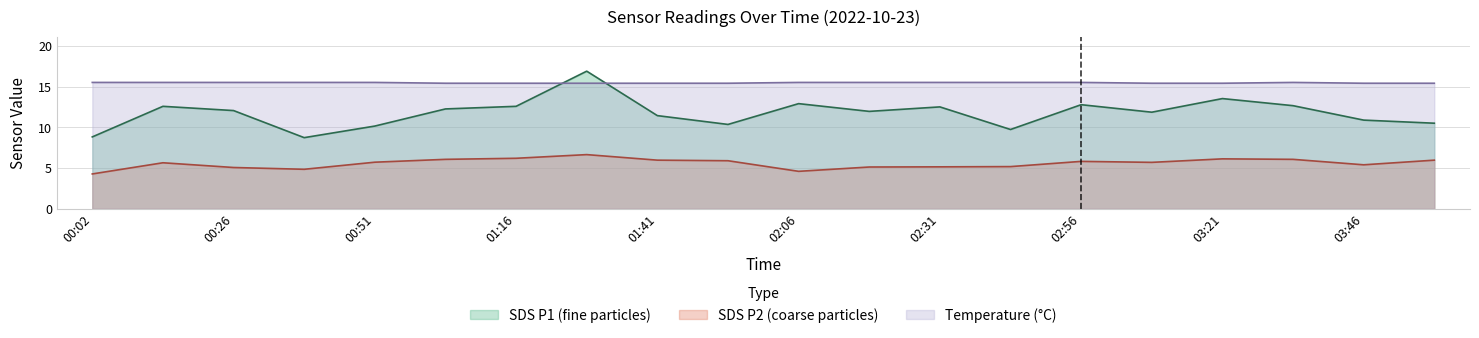

Is the value of SDS_P1 at 02:31 greater than the value of Temp at 03:33?

No